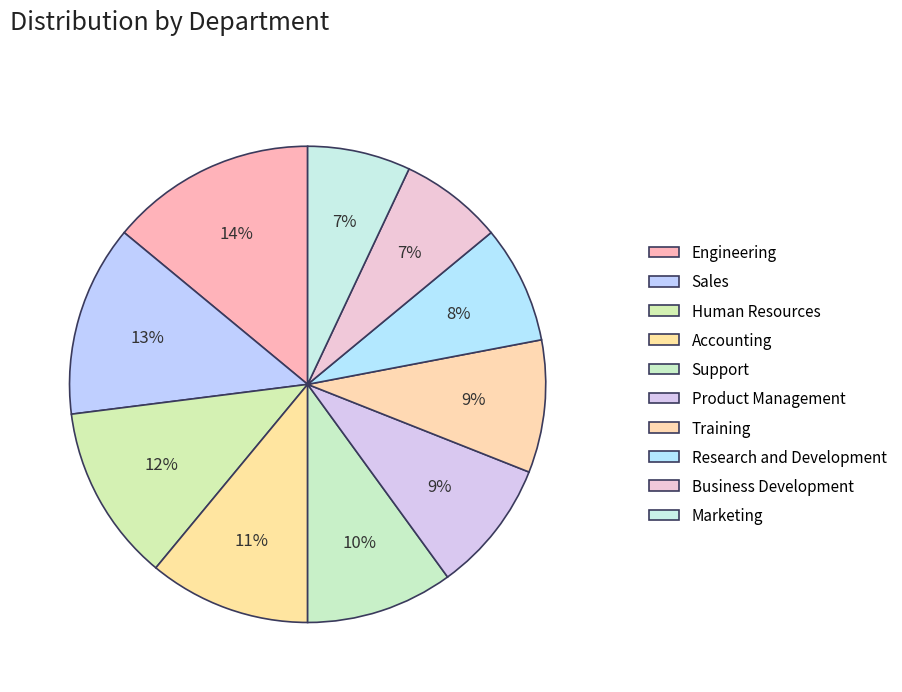

What is the largest slice in the pie chart?

Engineering